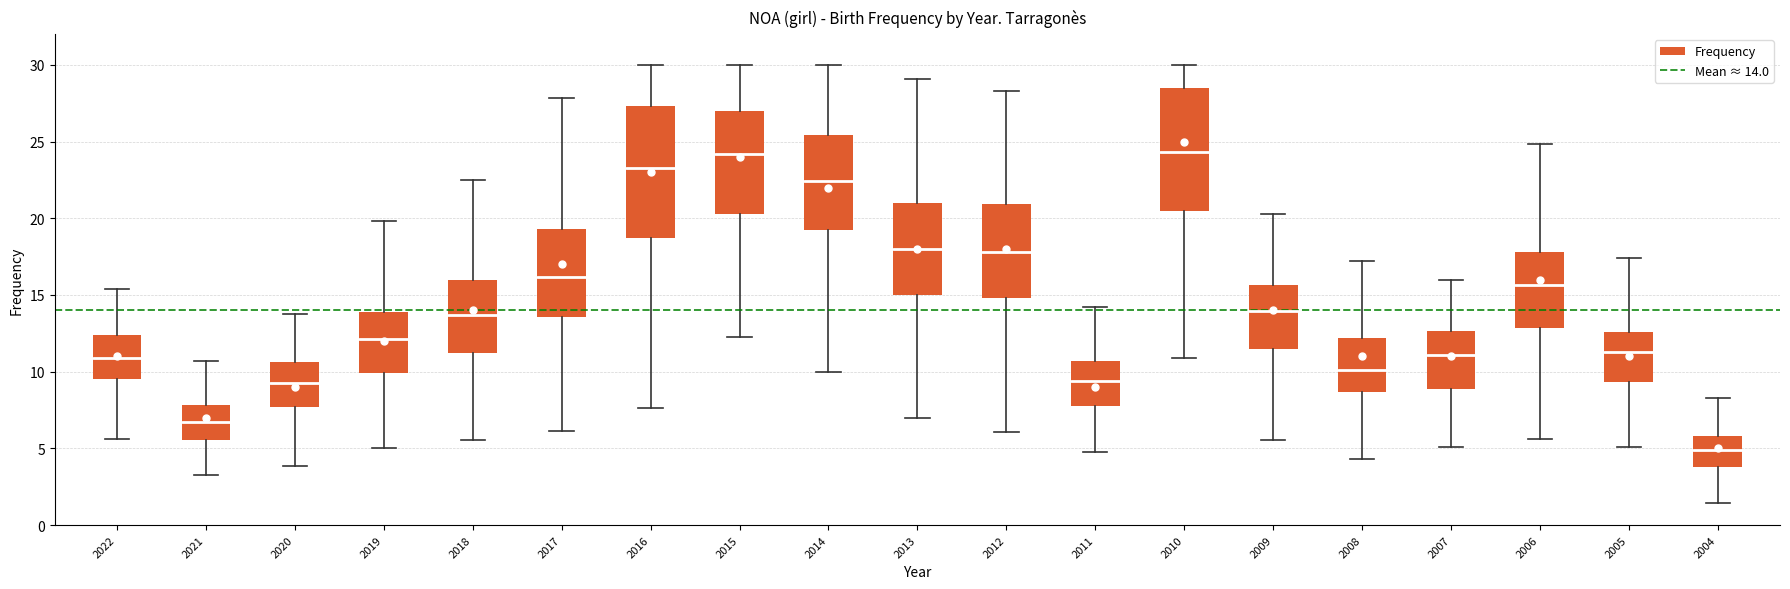

Comparing the boxes themselves (not the whiskers), which one is the tallest?

2016